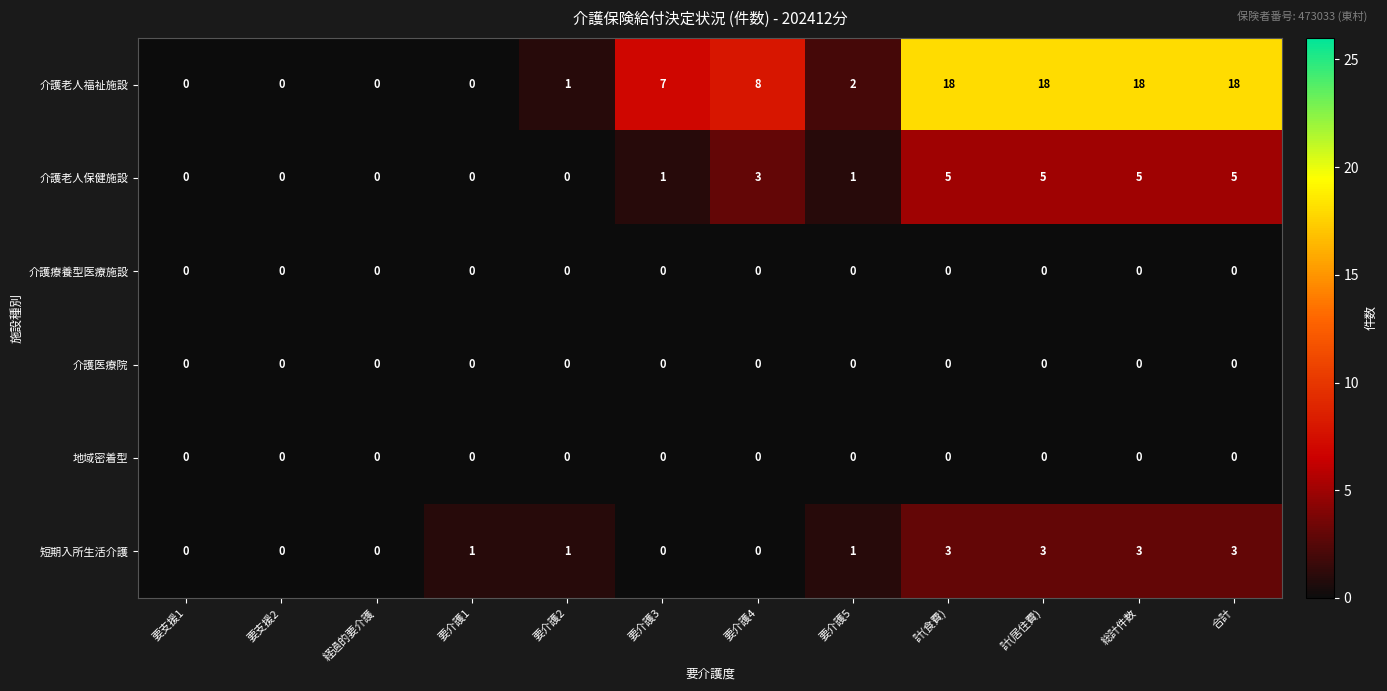

What is the approximate value of 介護老人保健施設 at 要介護4?

3